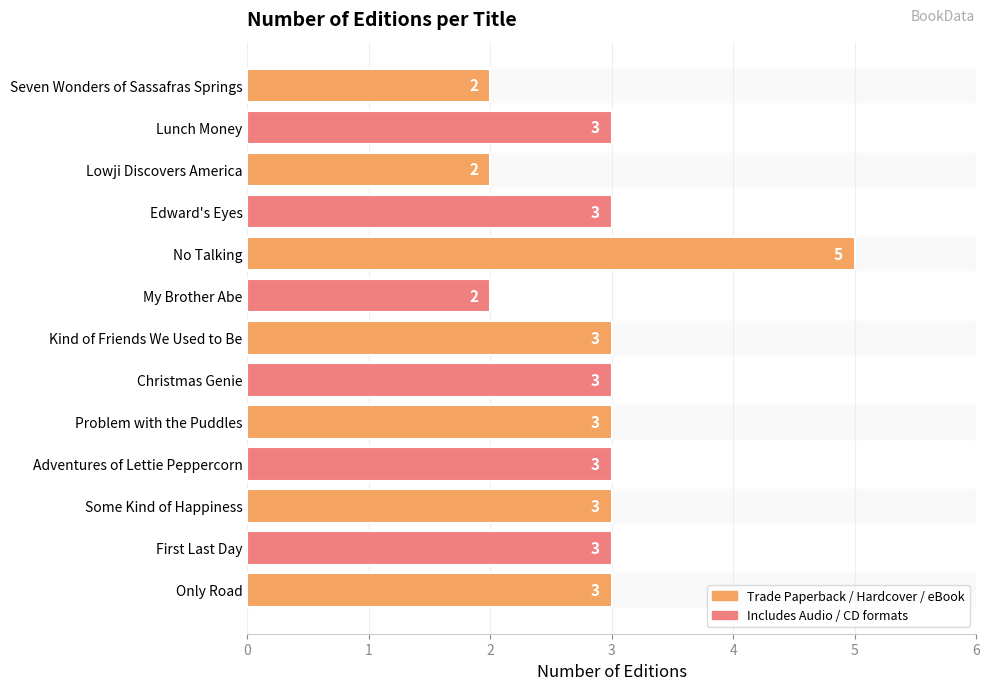

Which label corresponds to the largest value in the chart?

No Talking